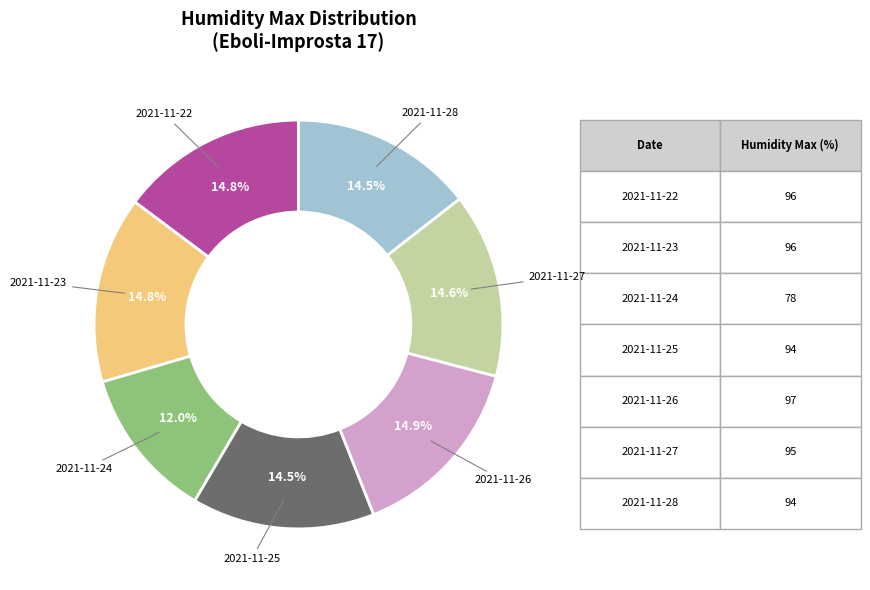

How many segments does this pie chart have?

7